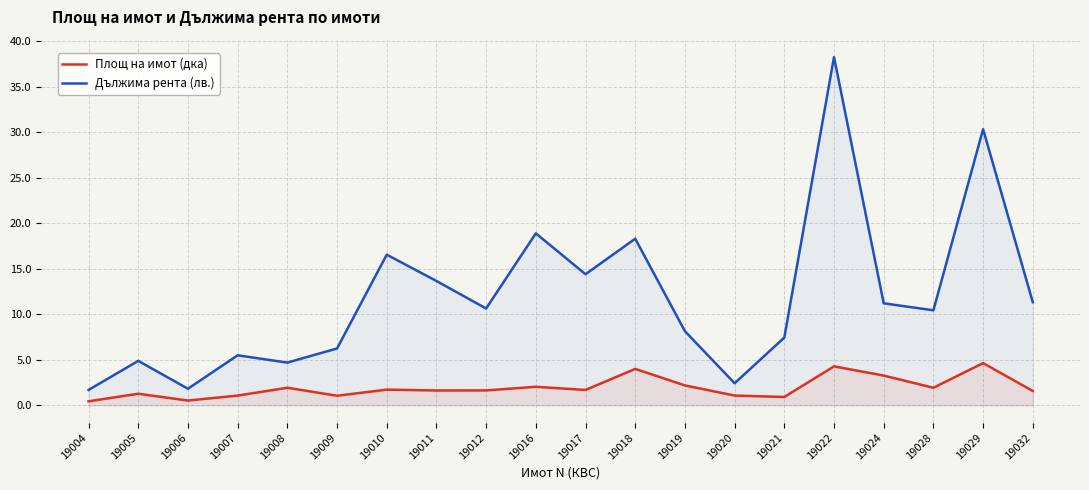

True or false: Площ на имот (дка) and Дължима рента (лв.) cross at least once.

False